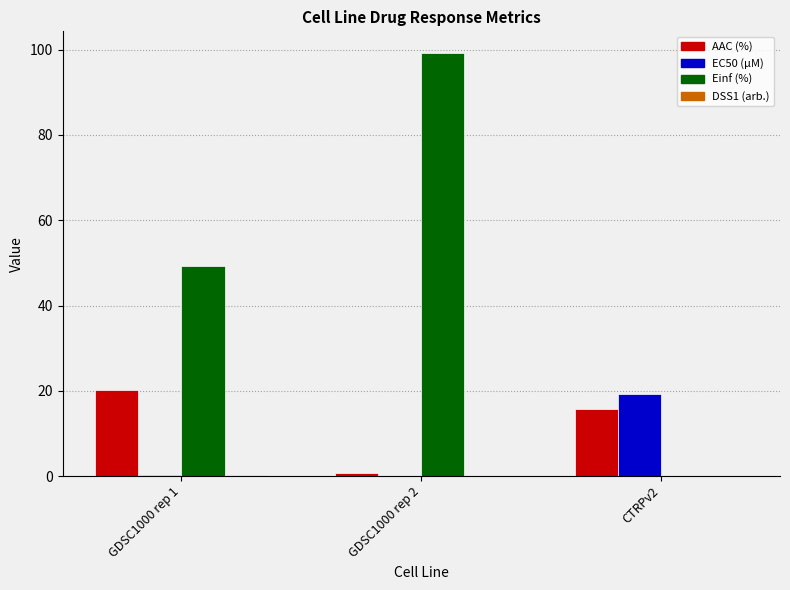

Which series changed the most between GDSC1000 rep 1 and GDSC1000 rep 2?

Einf (%)